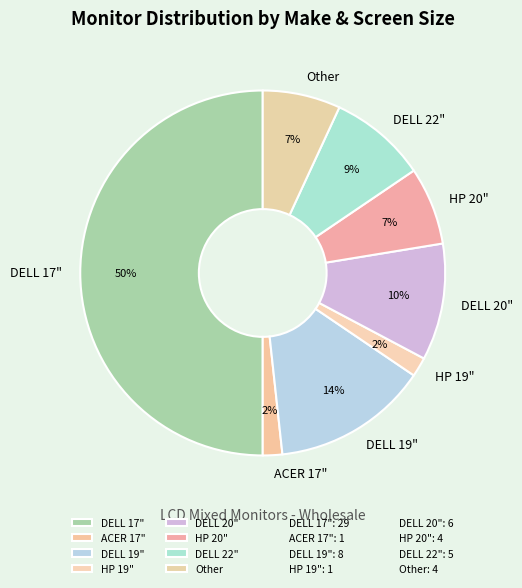

Count the number of slices in the pie.

8